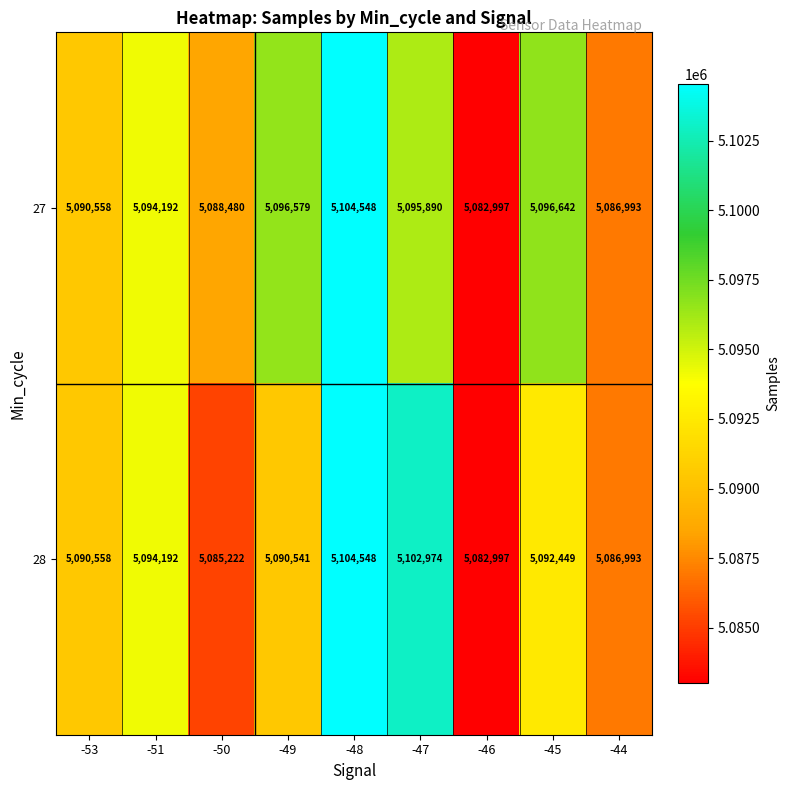

Reading left to right, what are all the values shown in this chart?

27: 5090558	5094192	5088480	5096579	5104548	5095890	5082997	5096642	5086993
28: 5090558	5094192	5085222	5090541	5104548	5102974	5082997	5092449	5086993